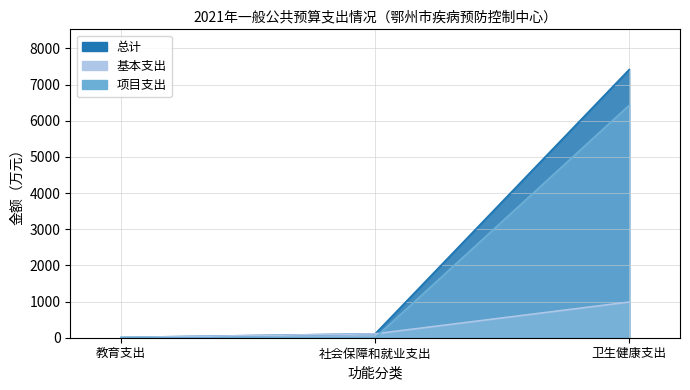

List the labels in order of 总计 value, largest first.

卫生健康支出, 社会保障和就业支出, 教育支出